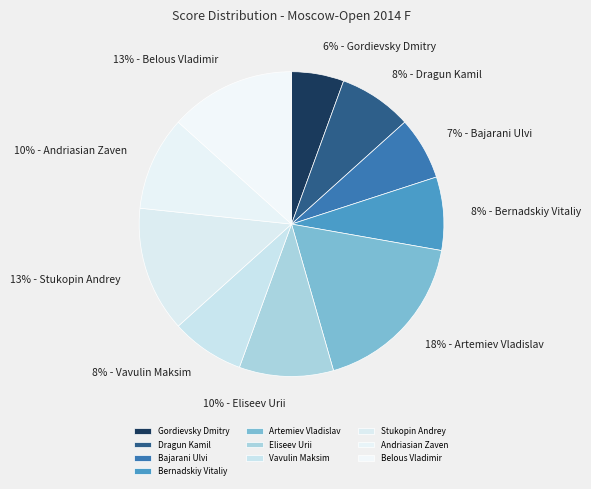

Rank the categories by value from lowest to highest.

Gordievsky Dmitry, Bajarani Ulvi, Dragun Kamil, Bernadskiy Vitaliy, Vavulin Maksim, Eliseev Urii, Andriasian Zaven, Stukopin Andrey, Belous Vladimir, Artemiev Vladislav